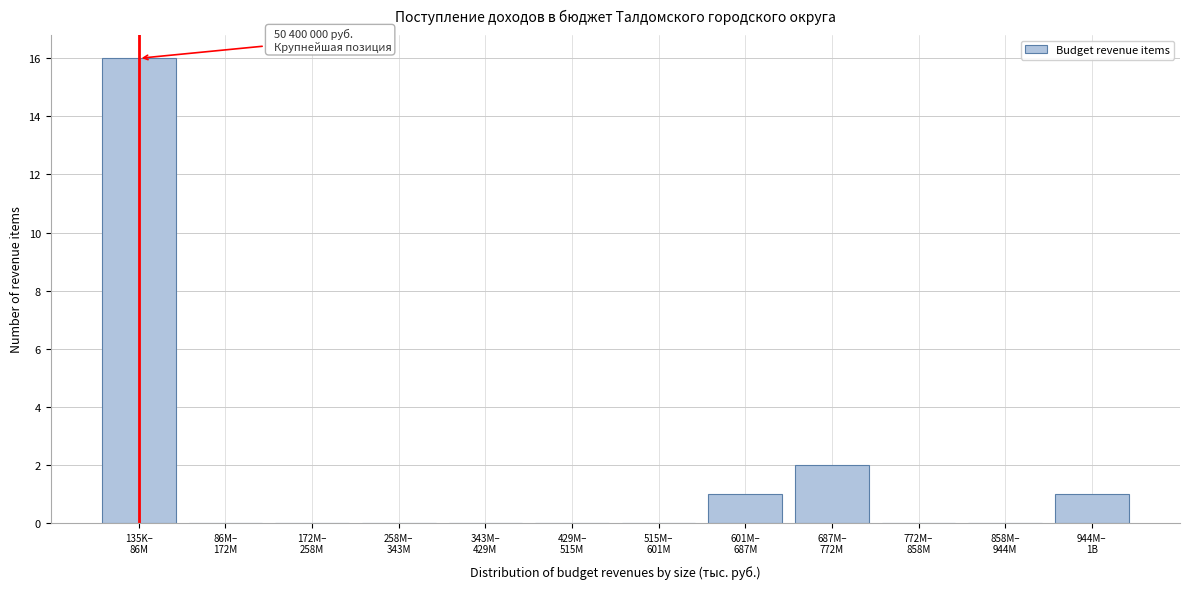

How many data points does each series have?

12